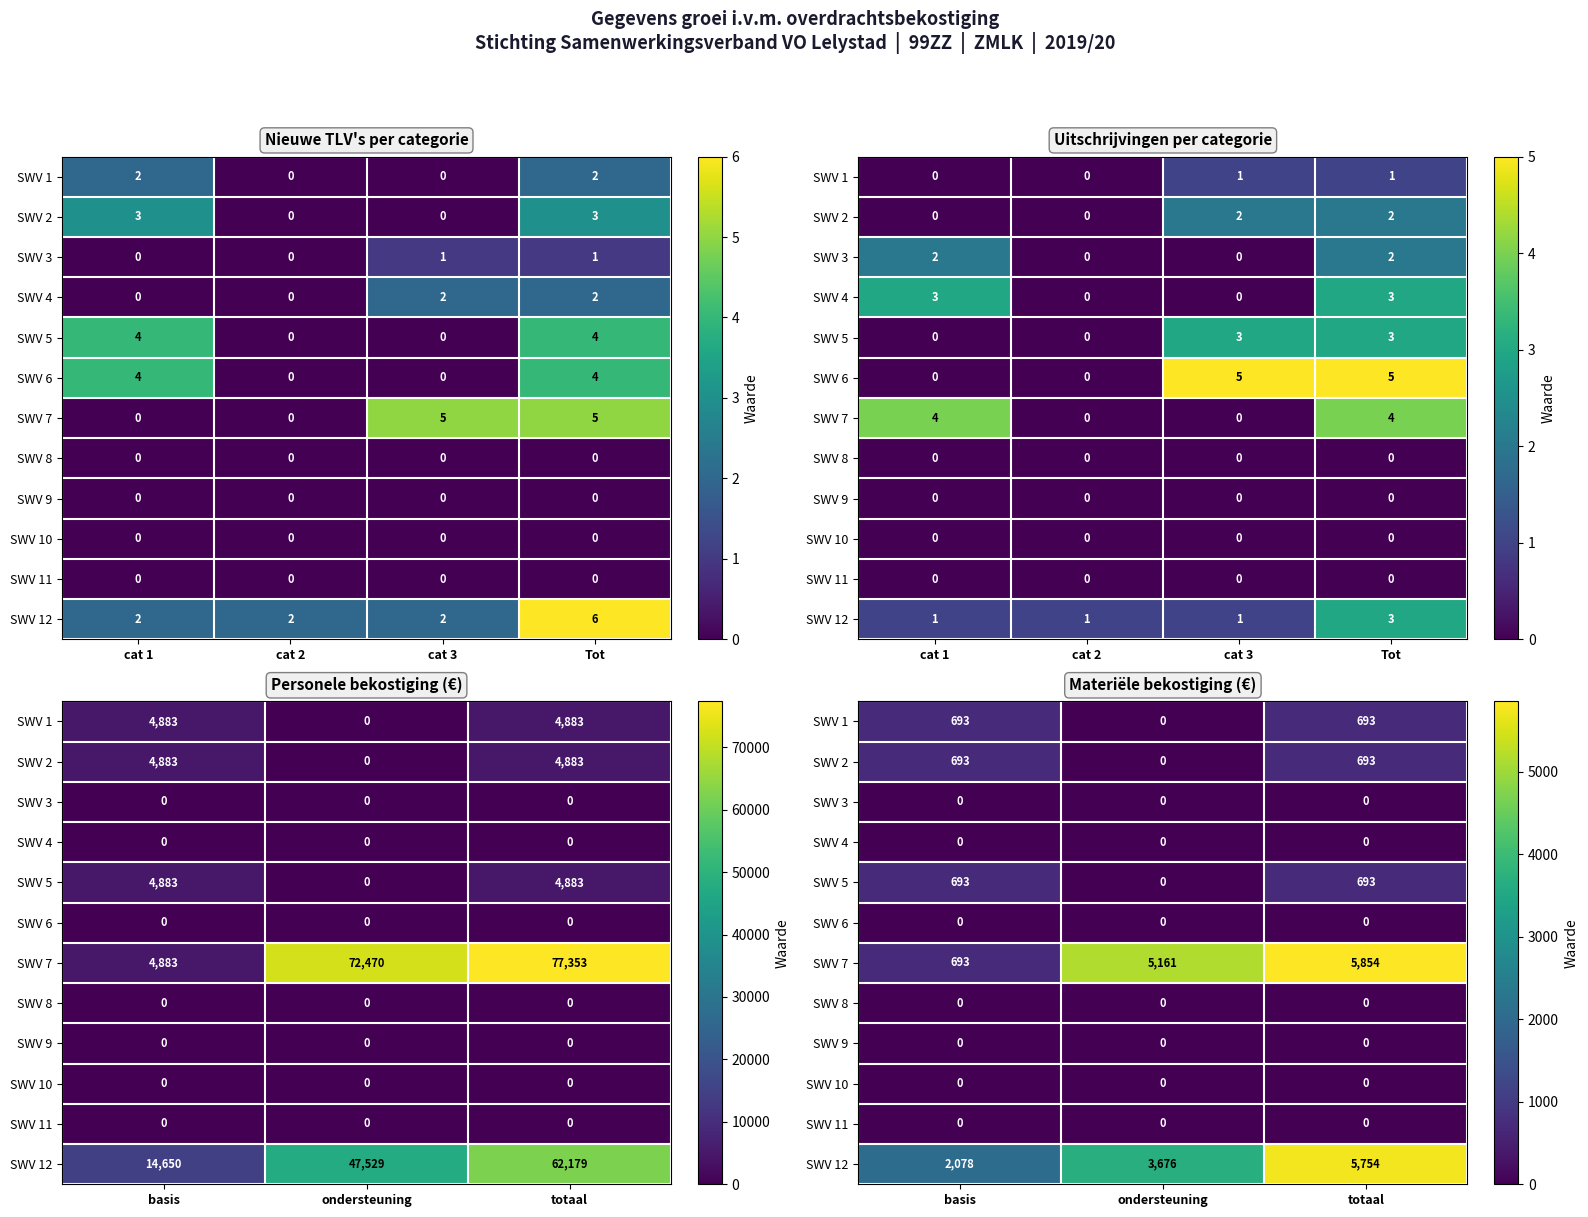

Which label corresponds to the smallest value in the chart?

ondersteuning